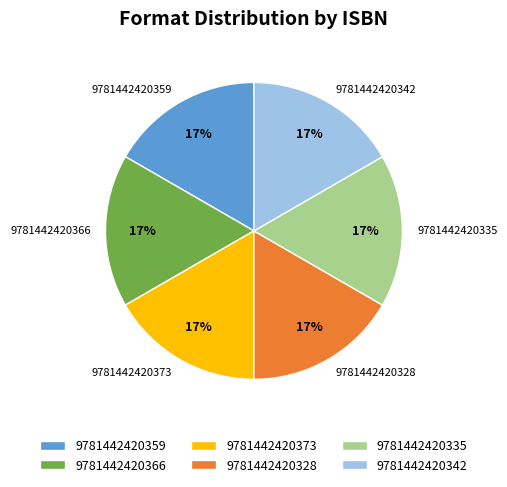

Approximately how many times larger is the value at 9781442420342 compared to 9781442420373?

1.0